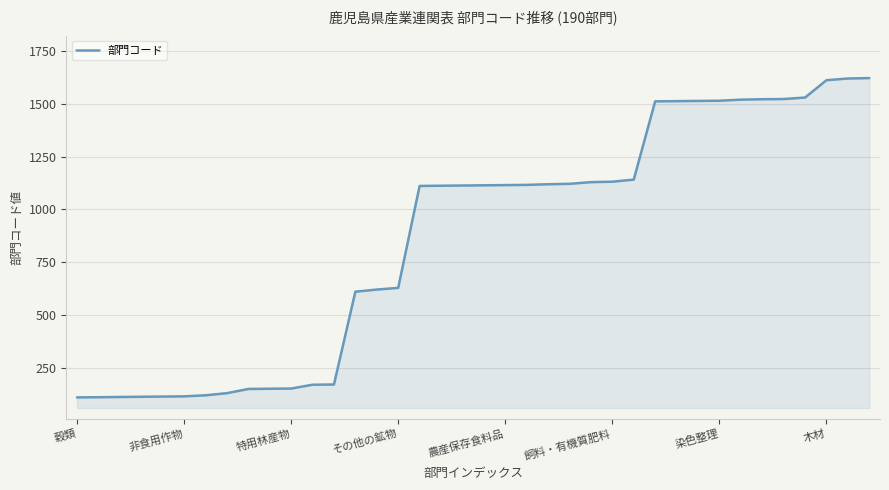

What is the maximum value shown in the chart?

1621